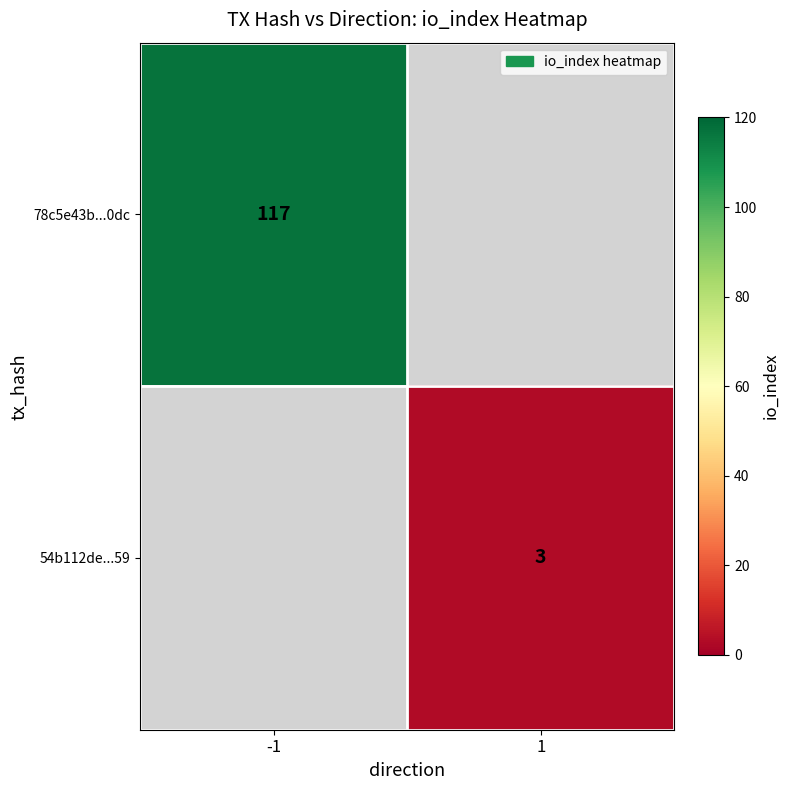

The 54b112de...59 series shows 3 at 1. True or false?

True